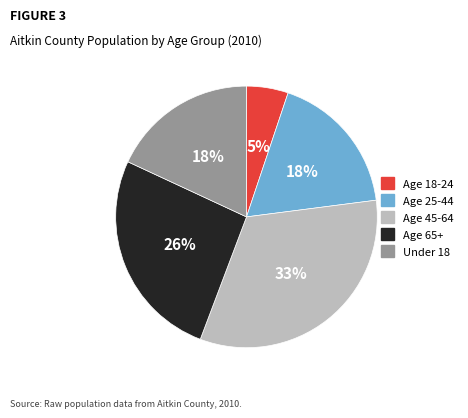

Does Age 45-64 account for over 50% of the chart?

No